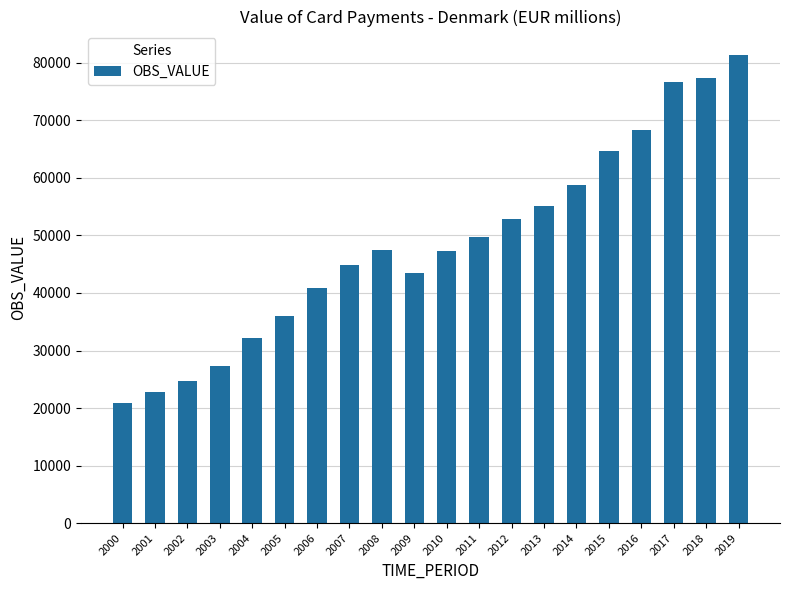

What is the value of the 13th bar from the left?

52888.7